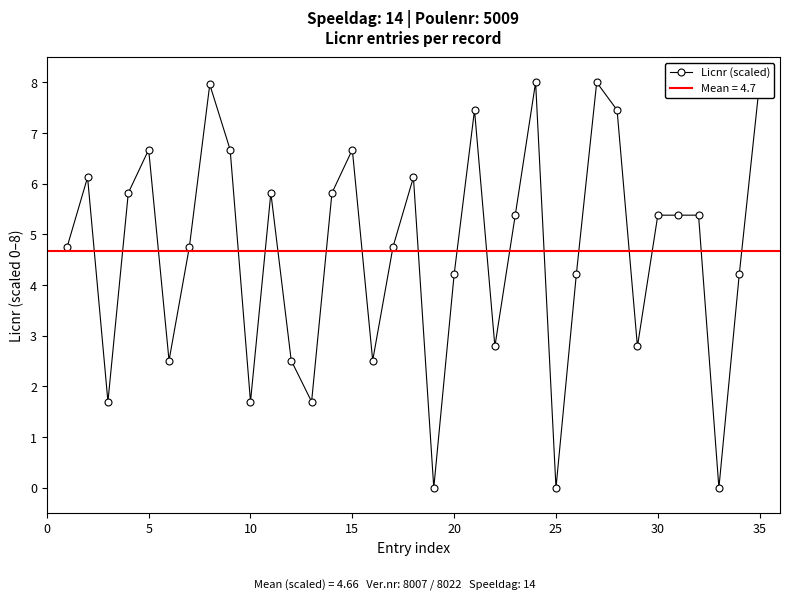

How many lines are shown in the chart?

1